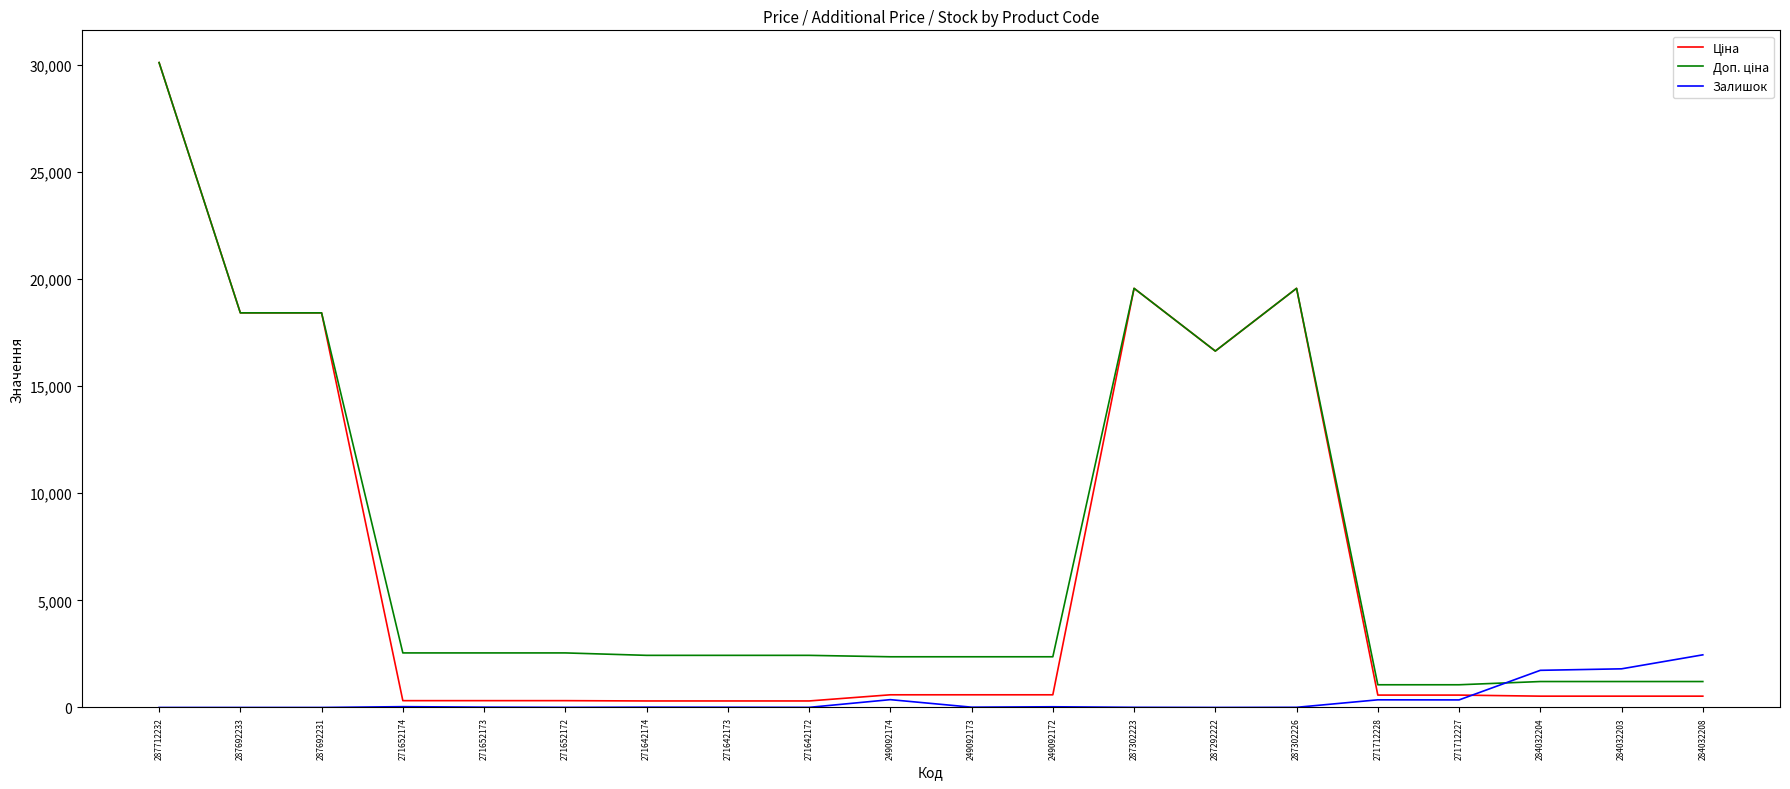

What is the maximum value shown in the chart?

30102.8